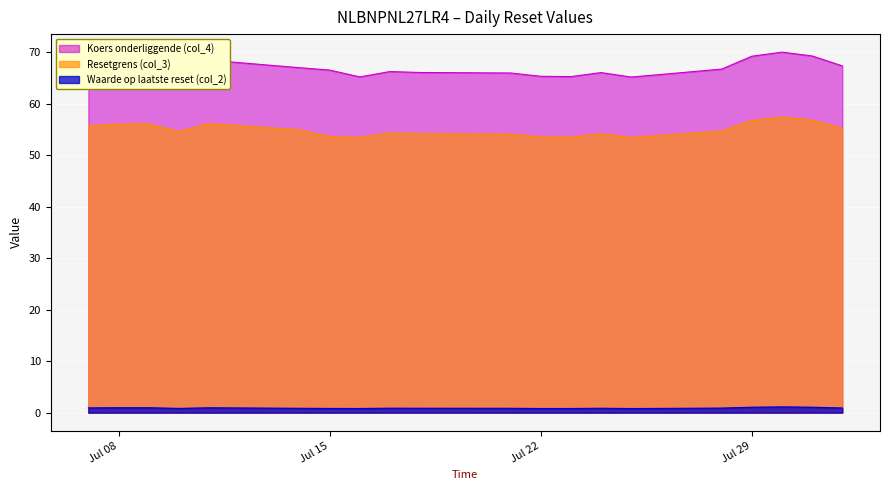

True or false: Resetgrens (col_3) and Koers onderliggende (col_4) intersect in this chart.

False